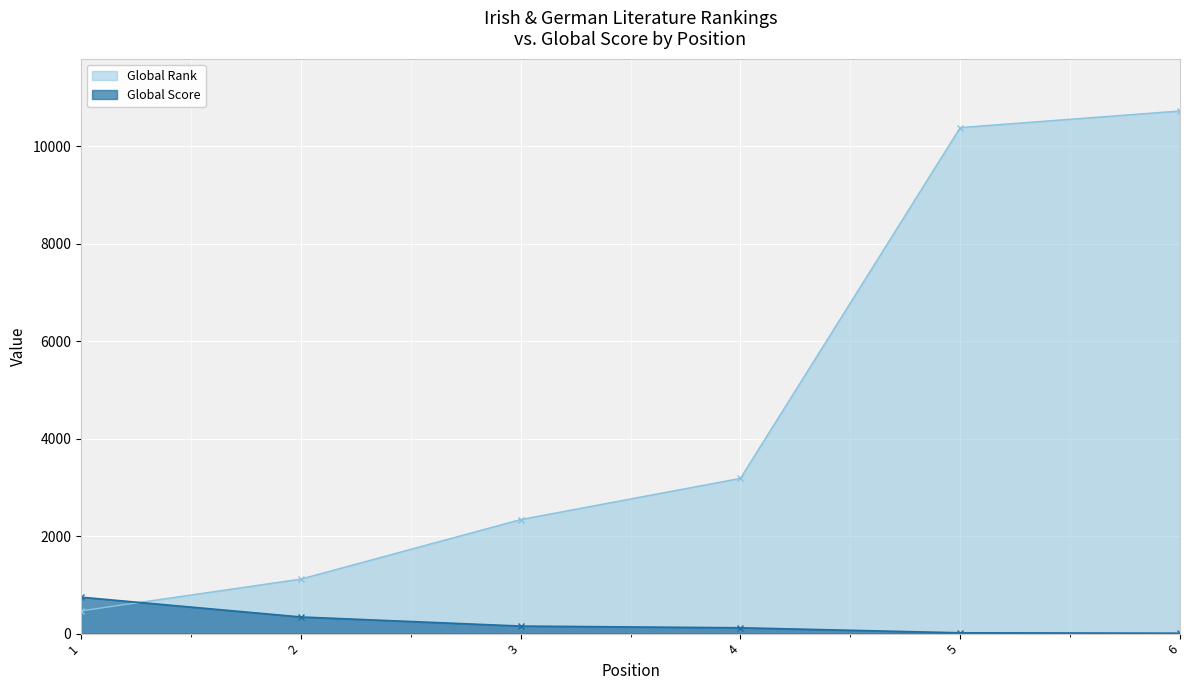

At which label does Global Rank reach its peak?

6